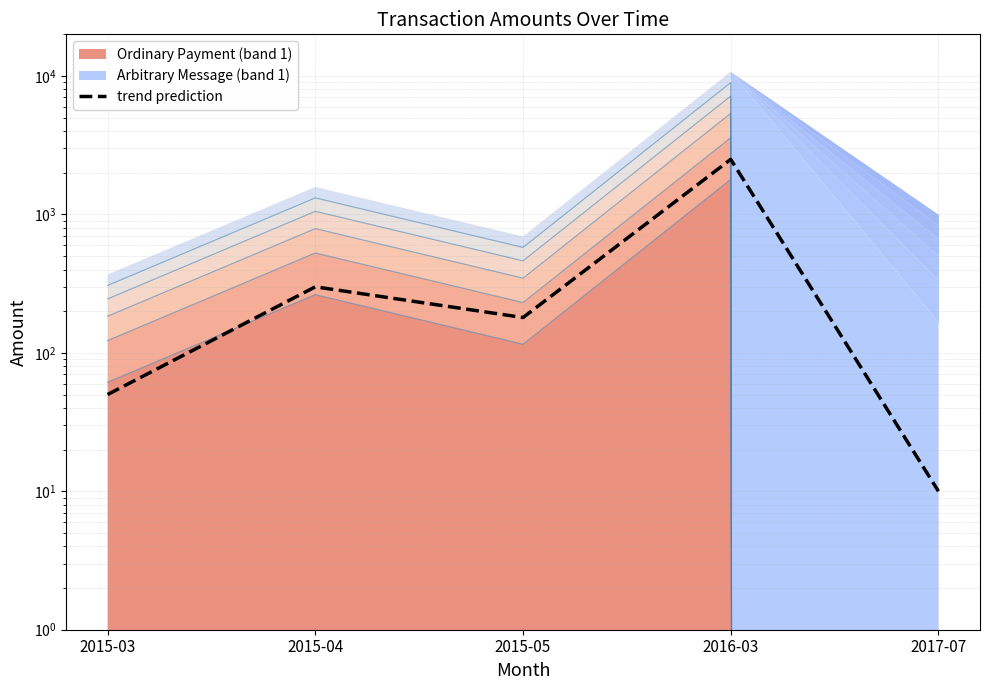

How many data points does each series have?

5